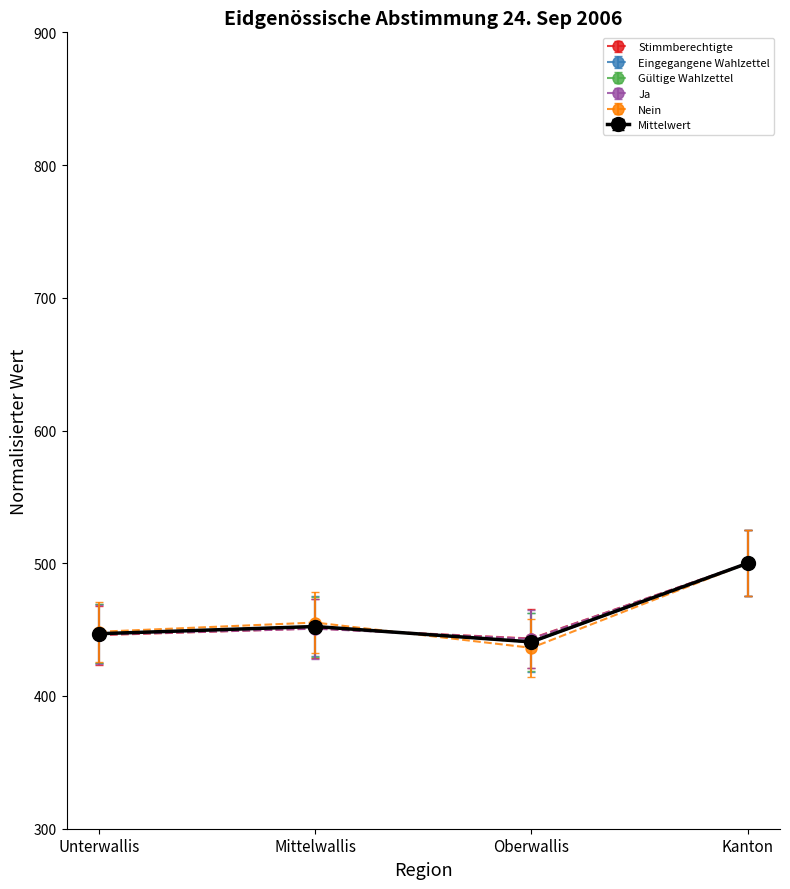

What is the total value across all series at Kanton?

3000.0